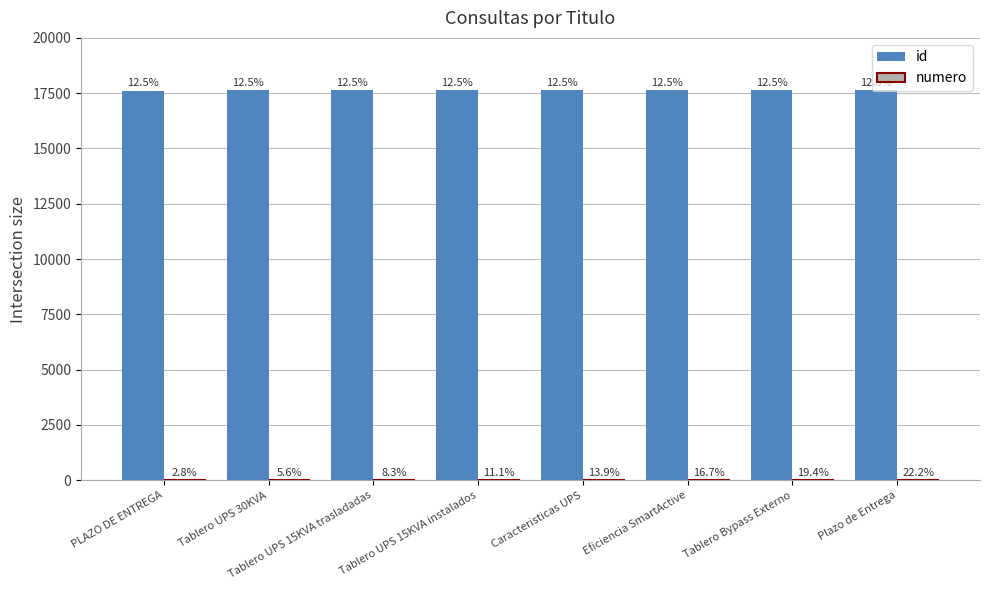

What is the lowest value of the id series?

17613